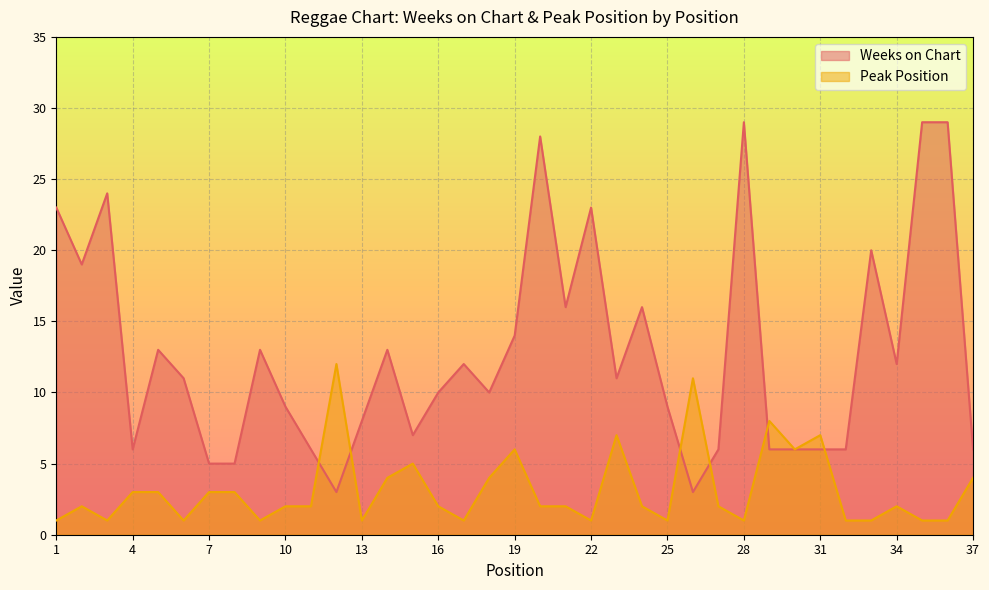

Rank the series at 23 from highest to lowest value.

Weeks on Chart, Peak Position